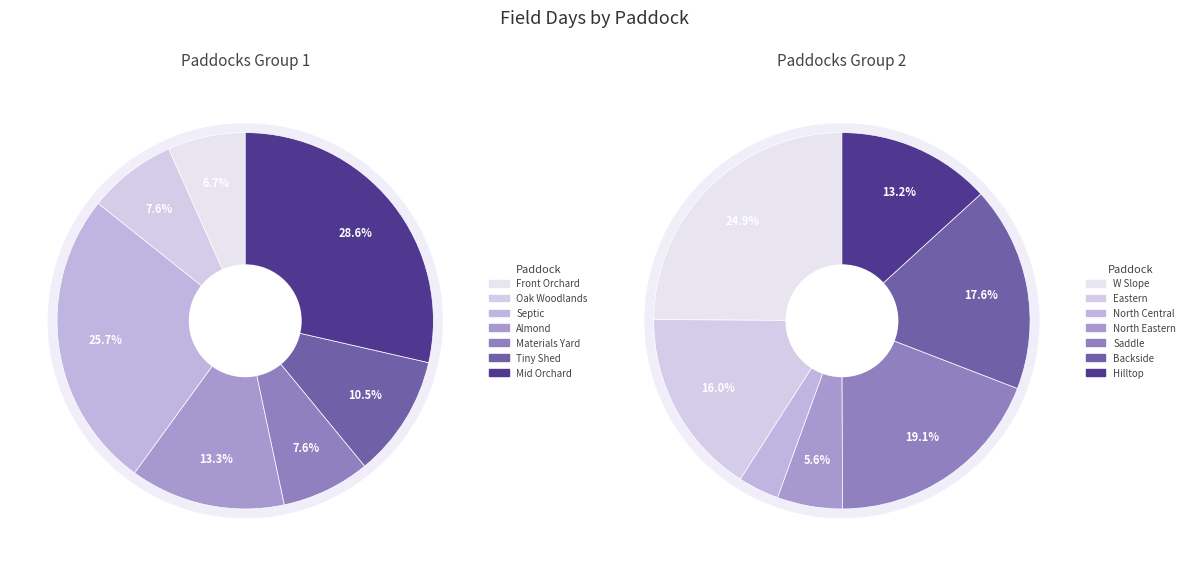

Does Almond account for over 50% of the chart?

No